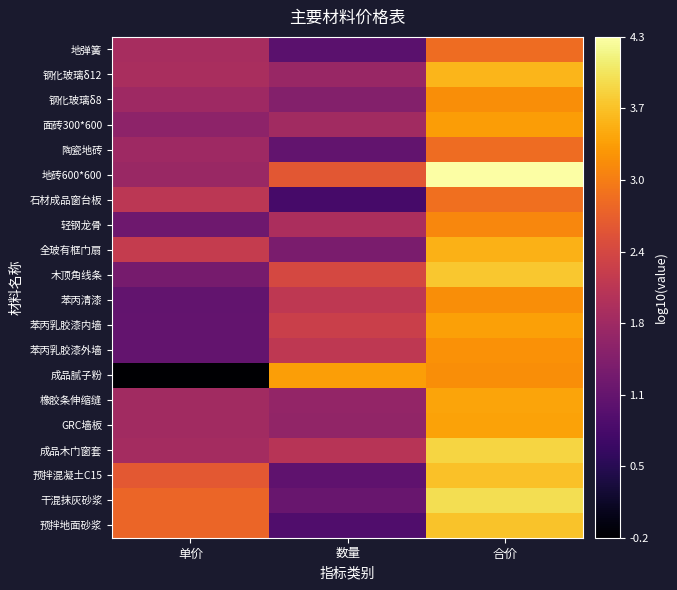

Rank the series at 单价 from highest to lowest value.

干混抹灰砂浆, 预拌地面砂浆, 预拌混凝土C15, 全玻有框门扇, 石材成品窗台板, 钢化玻璃δ12, 地弹簧, 成品木门窗套, 橡胶条伸缩缝, GRC墙板, 陶瓷地砖, 钢化玻璃δ8, 地砖600*600, 面砖300*600, 木顶角线条, 轻钢龙骨, 苯丙乳胶漆内墙, 苯丙乳胶漆外墙, 苯丙清漆, 成品腻子粉